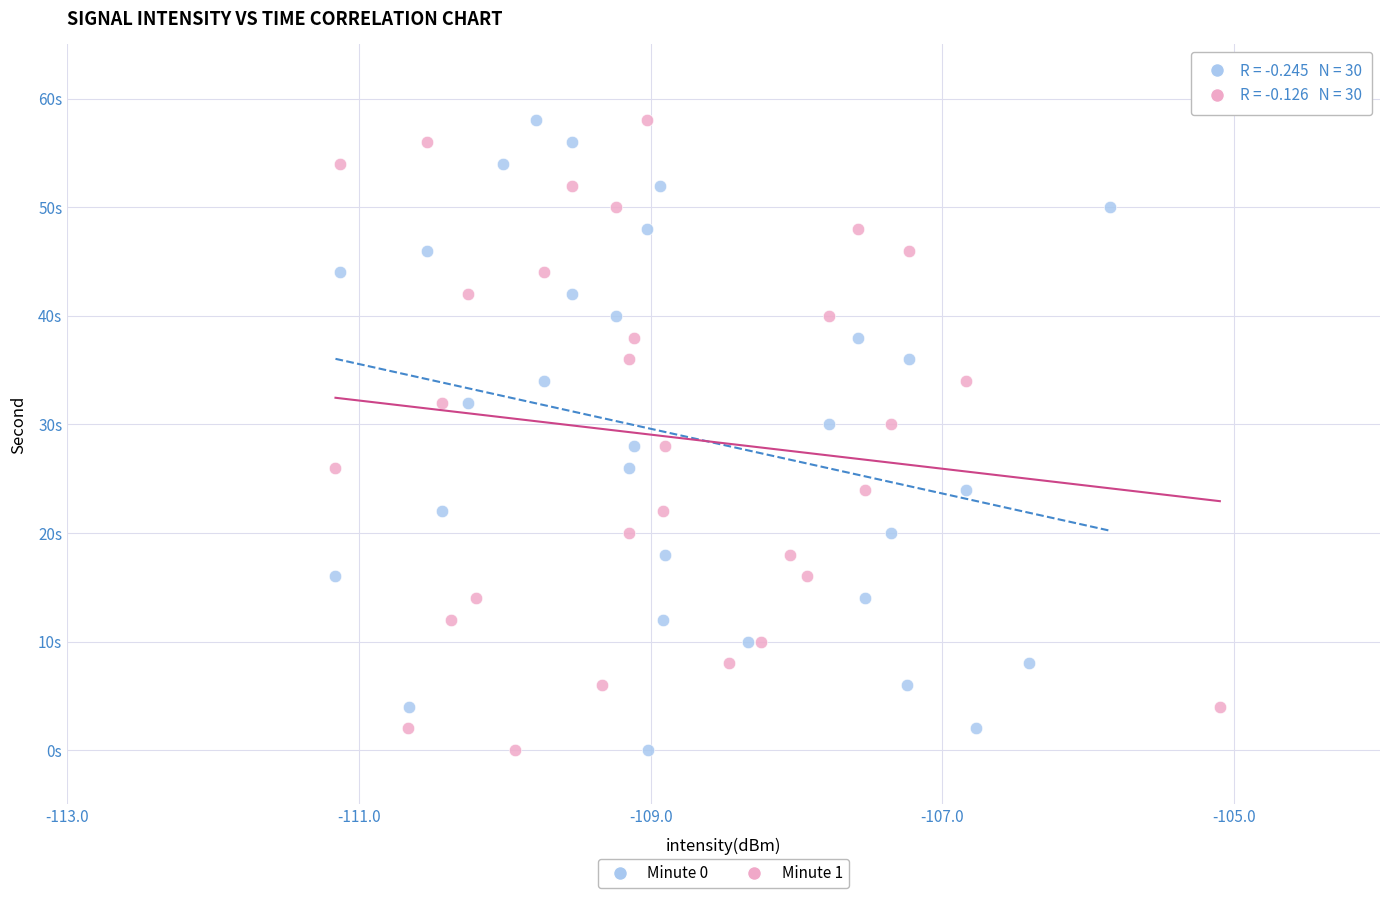

What are all the series names shown in the legend?

Minute 0, Minute 1